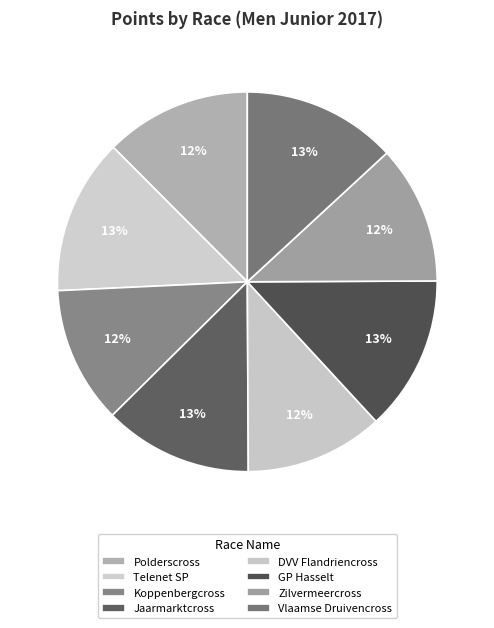

The Vlaamse Druivencross slice represents 24% of the pie. True or false?

False